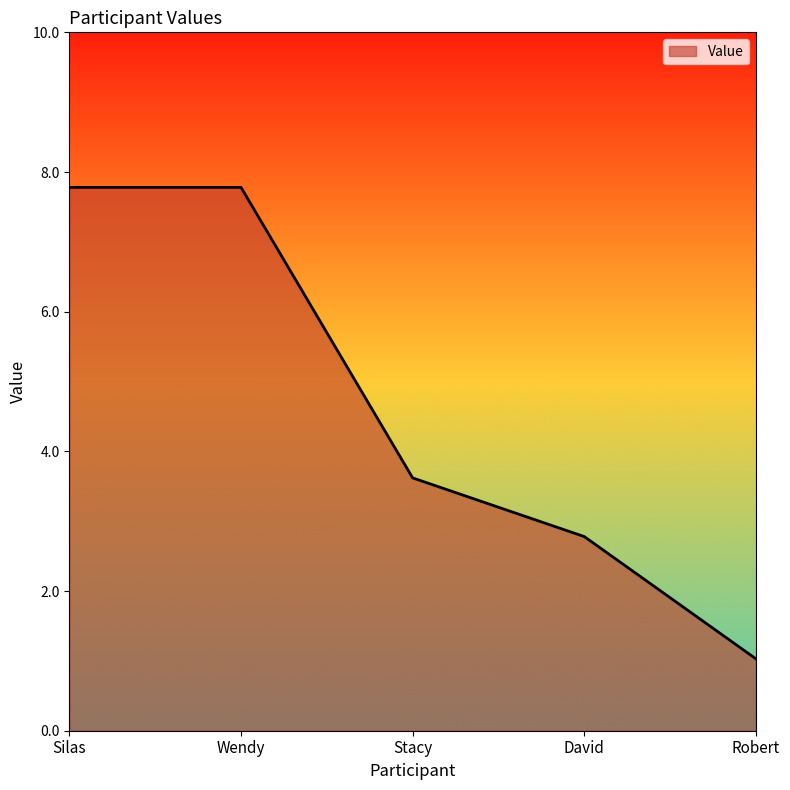

Reading right to left, extract all data points from this chart.

Robert=1.0	David=2.8	Stacy=3.6	Wendy=7.8	Silas=7.8